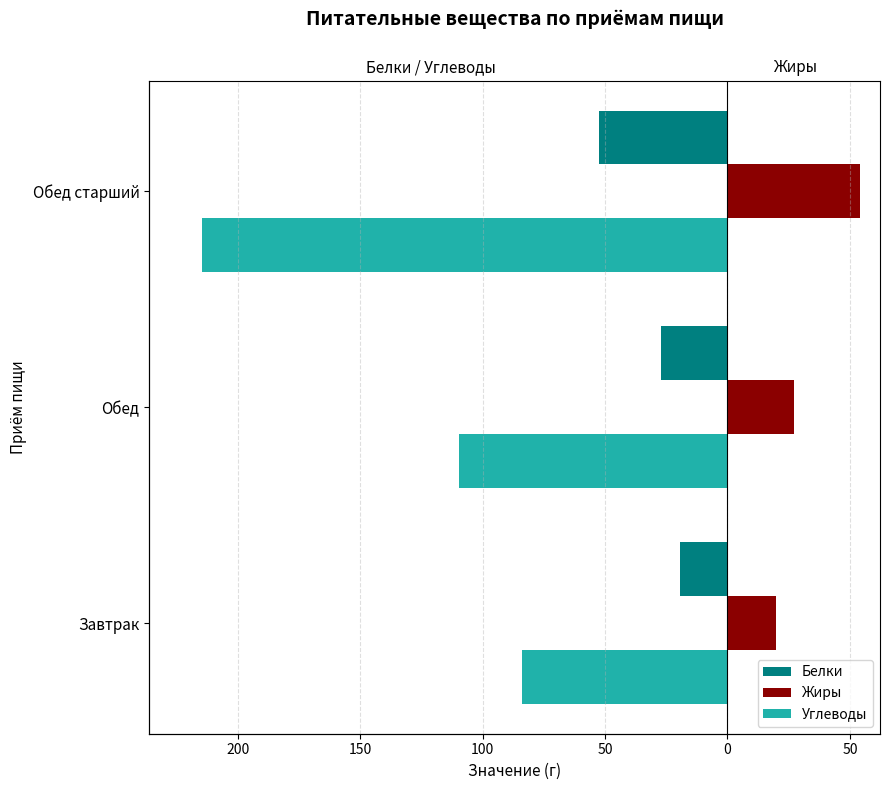

What are all the series names shown in the legend?

Белки, Жиры, Углеводы